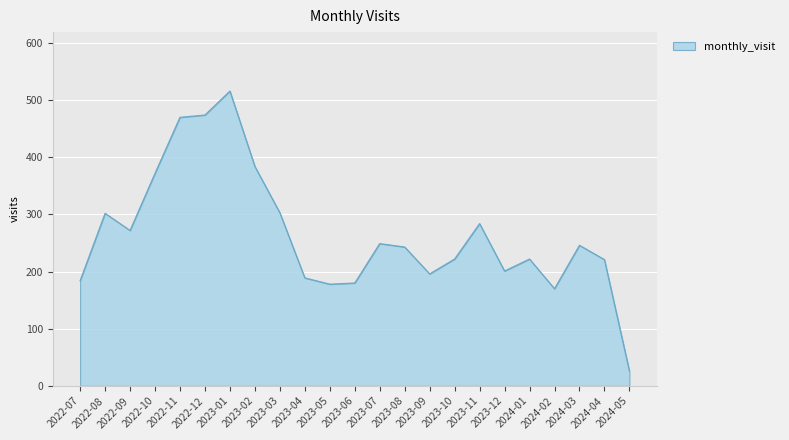

What position from the left is 2024-04?

22